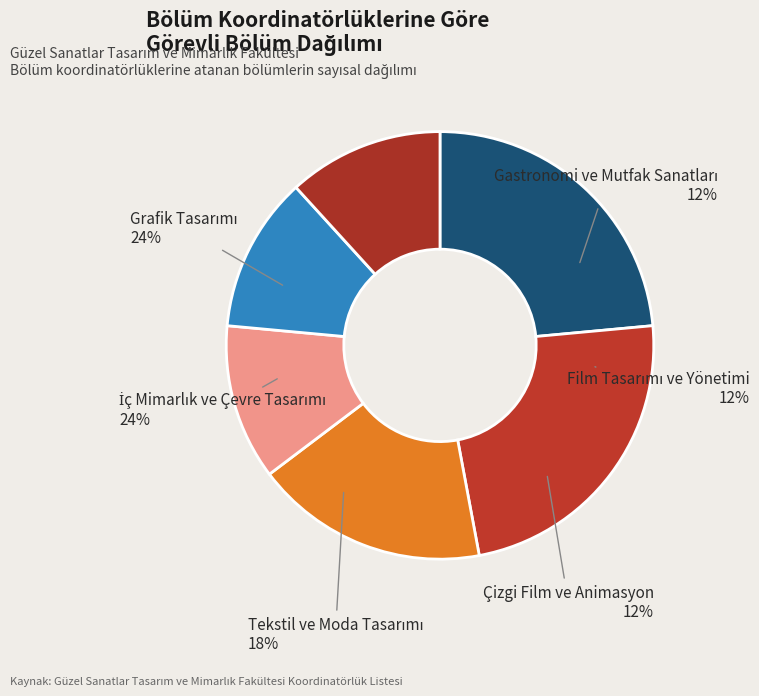

To the nearest percent, what percentage of the pie is İç Mimarlık ve Çevre Tasarımı?

24%